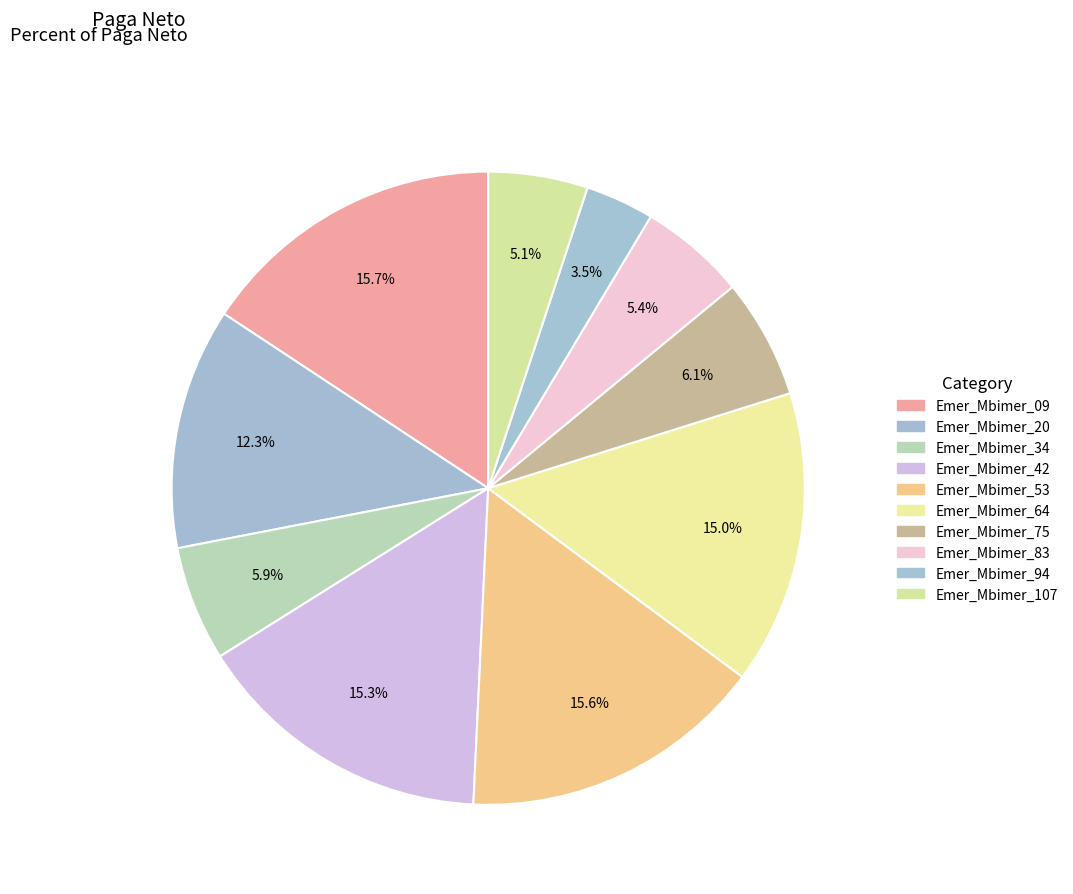

Is there any slice that represents more than half of the pie?

No